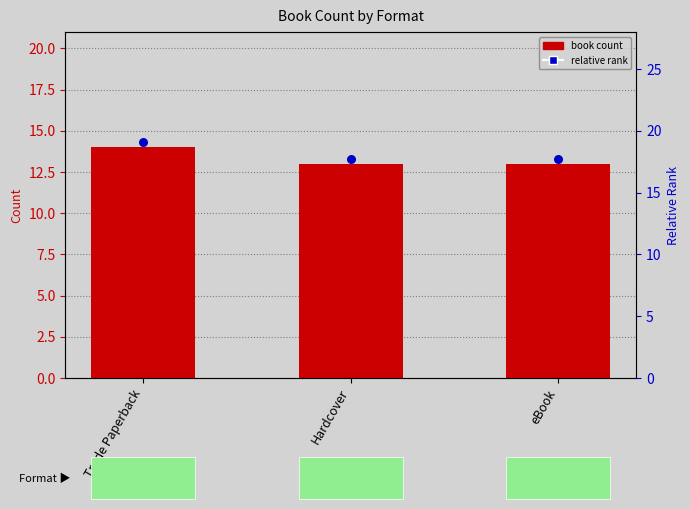

At how many categories does at least one series exceed 13?

3